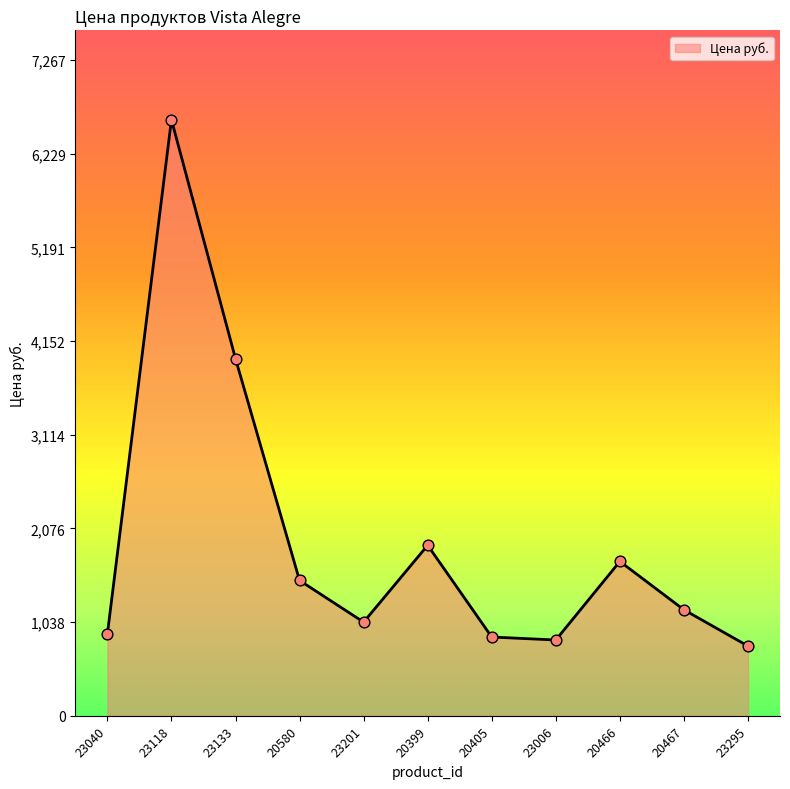

What is the change in value from 20405 to 23006?

-33